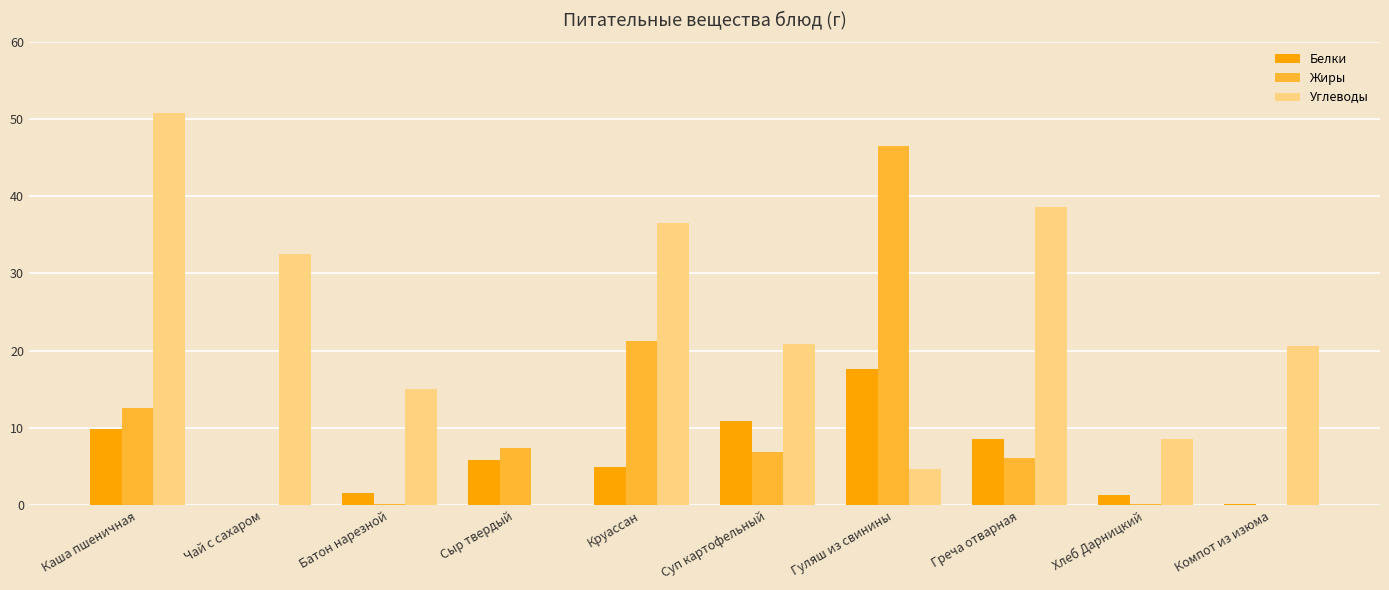

Is it true that Белки equals 9.9 at Каша пшеничная?

True